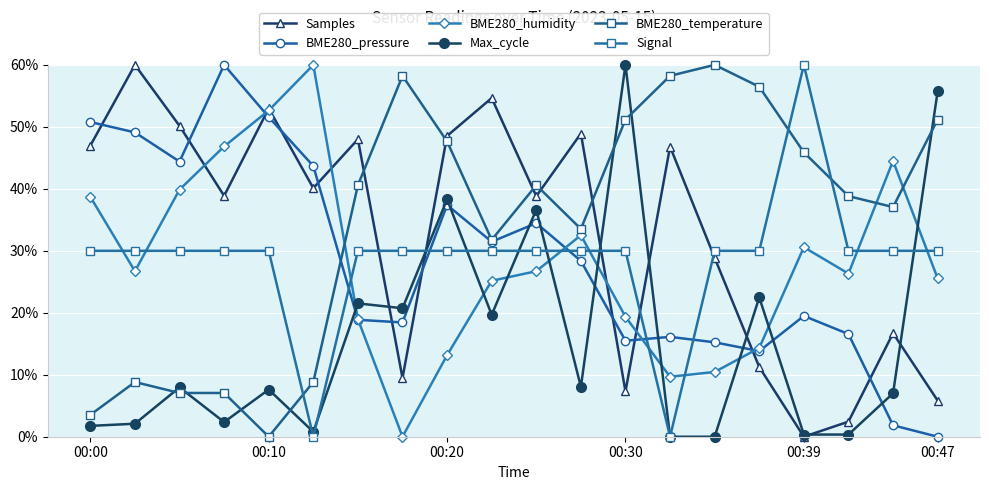

What are all the series names shown in the legend?

Samples, BME280_pressure, BME280_humidity, Max_cycle, BME280_temperature, Signal